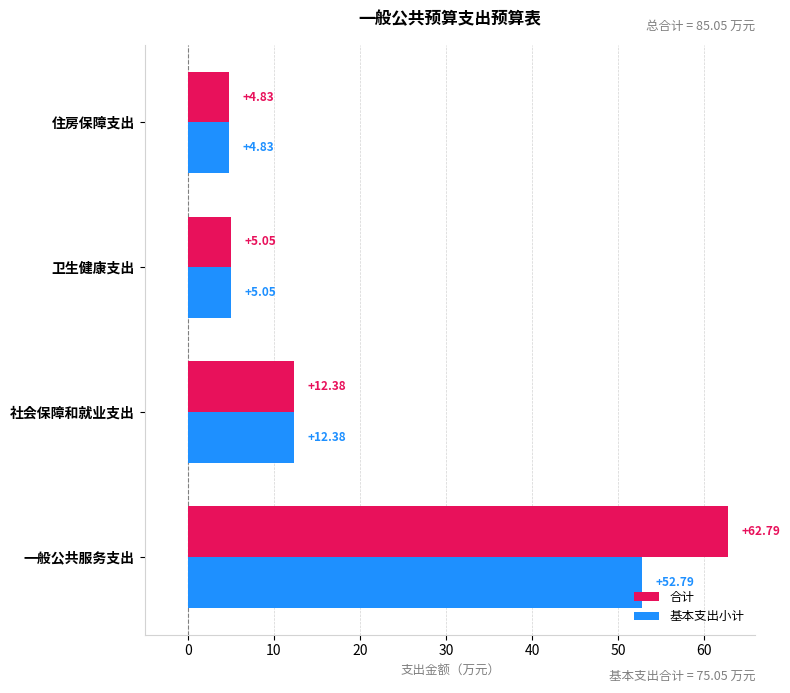

List the series in order of their overall mean, highest first.

合计, 基本支出小计